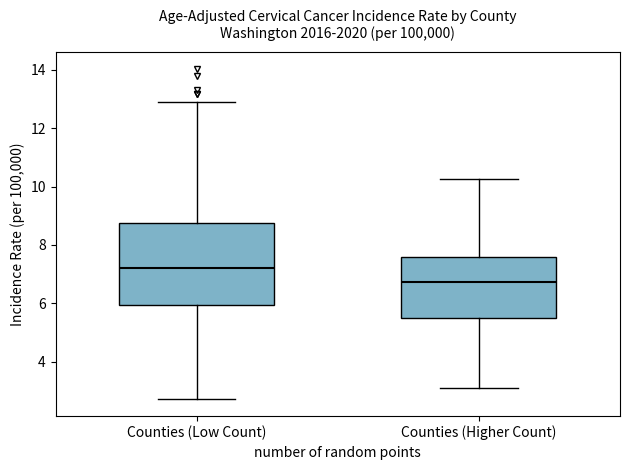

Where does the lower whisker of the box for Counties (Low Count) end on the y-axis? The values are not printed on the chart, so give them approximately, as read against the axis.

2.8